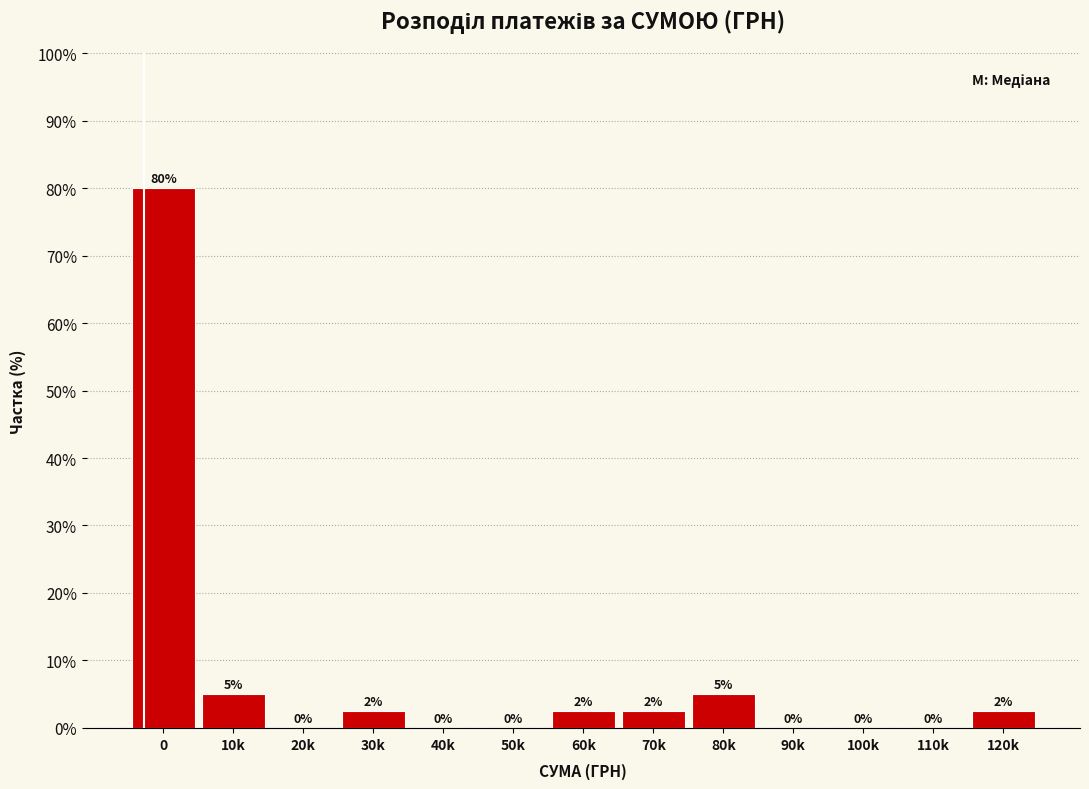

Which has a higher value, 110k or 120k?

120k